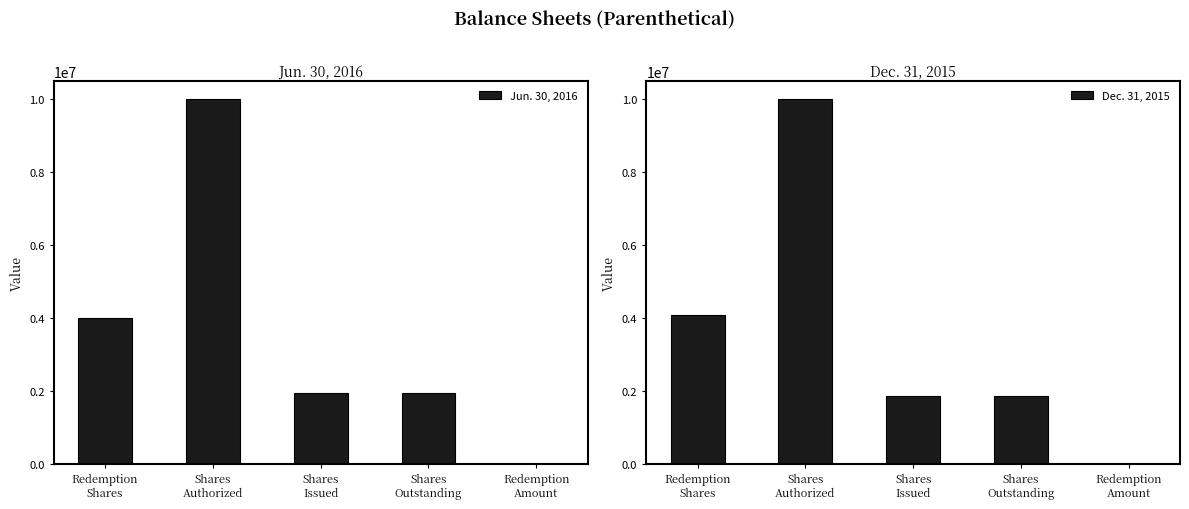

What is the sum of all Dec. 31, 2015 values?

17801621